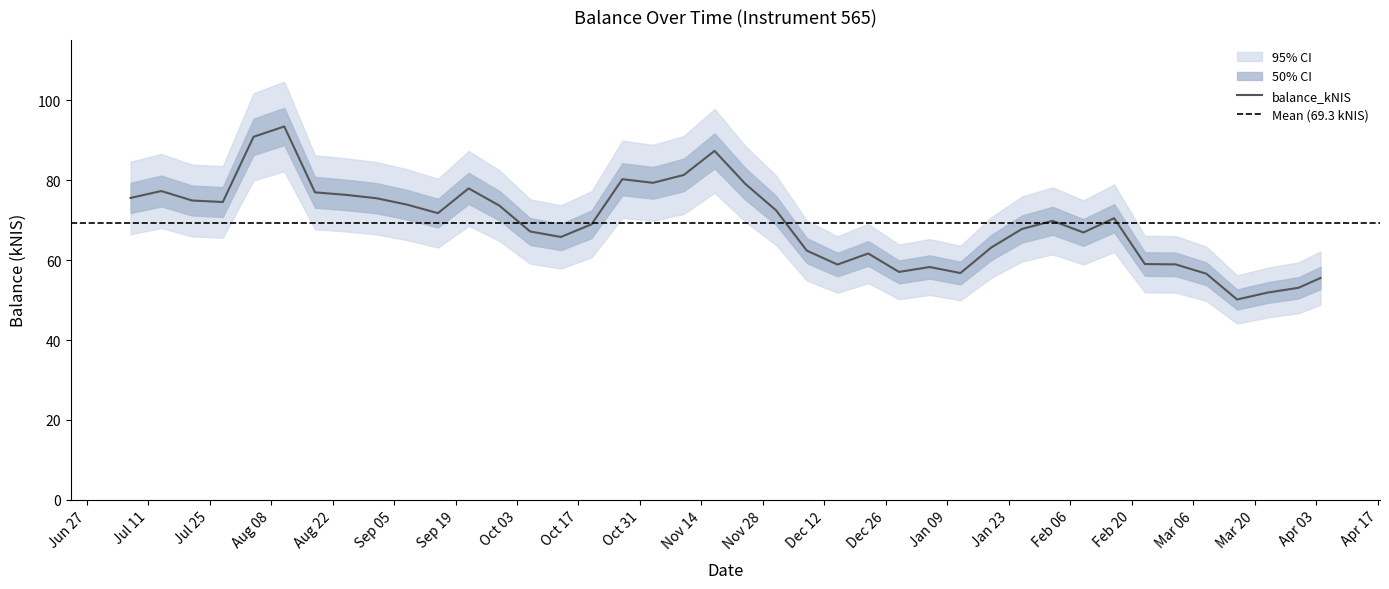

Reading left to right, transcribe all the data shown in this chart.

2022-07-07=75.6	2022-07-14=77.3	2022-07-21=74.9	2022-07-28=74.5	2022-08-04=90.9	2022-08-11=93.5	2022-08-18=77.0	2022-08-25=76.3	2022-09-01=75.5	2022-09-08=73.9	2022-09-15=71.8	2022-09-22=78.0	2022-09-29=73.6	2022-10-06=67.2	2022-10-13=65.8	2022-10-20=69.0	2022-10-27=80.2	2022-11-03=79.3	2022-11-10=81.3	2022-11-17=87.3	2022-11-24=79.1	2022-12-01=72.5	2022-12-08=62.4	2022-12-15=58.9	2022-12-22=61.7	2022-12-29=57.0	2023-01-05=58.3	2023-01-12=56.8	2023-01-19=63.1	2023-01-26=67.8	2023-02-02=69.8	2023-02-09=66.9	2023-02-16=70.5	2023-02-23=59.0	2023-03-02=58.9	2023-03-09=56.6	2023-03-16=50.1	2023-03-23=51.9	2023-03-30=53.1	2023-04-04=55.5